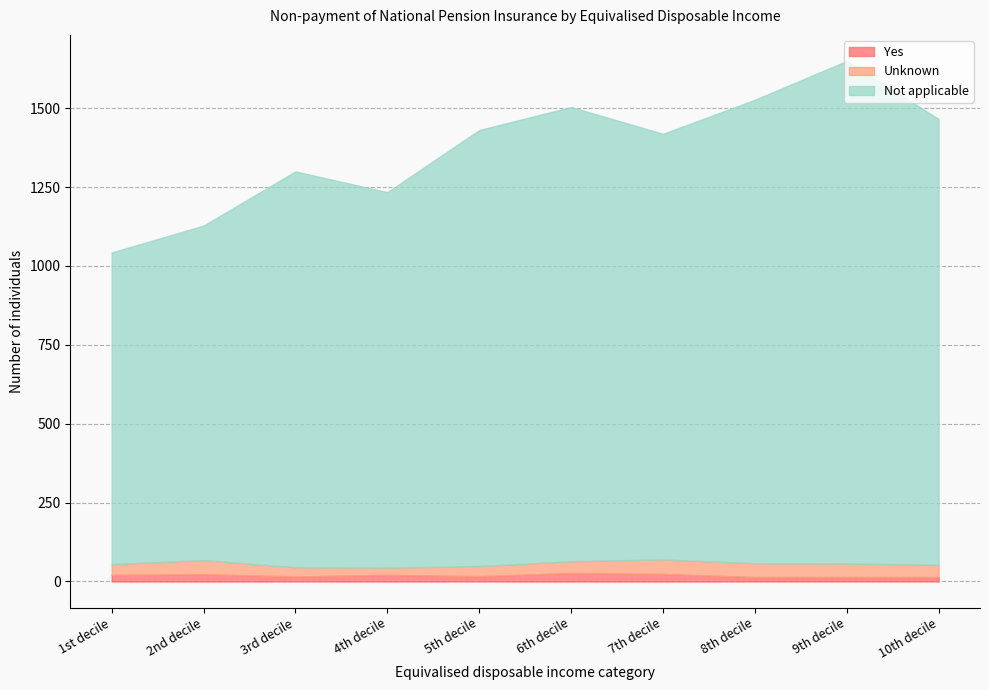

What is the label of the 1st point from the right?

10th decile